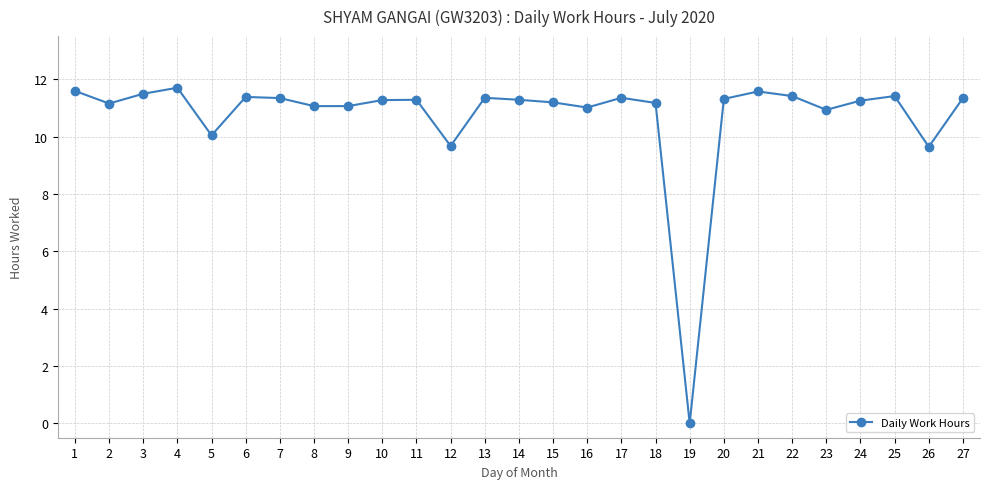

At which category does the chart reach its minimum across all series?

19